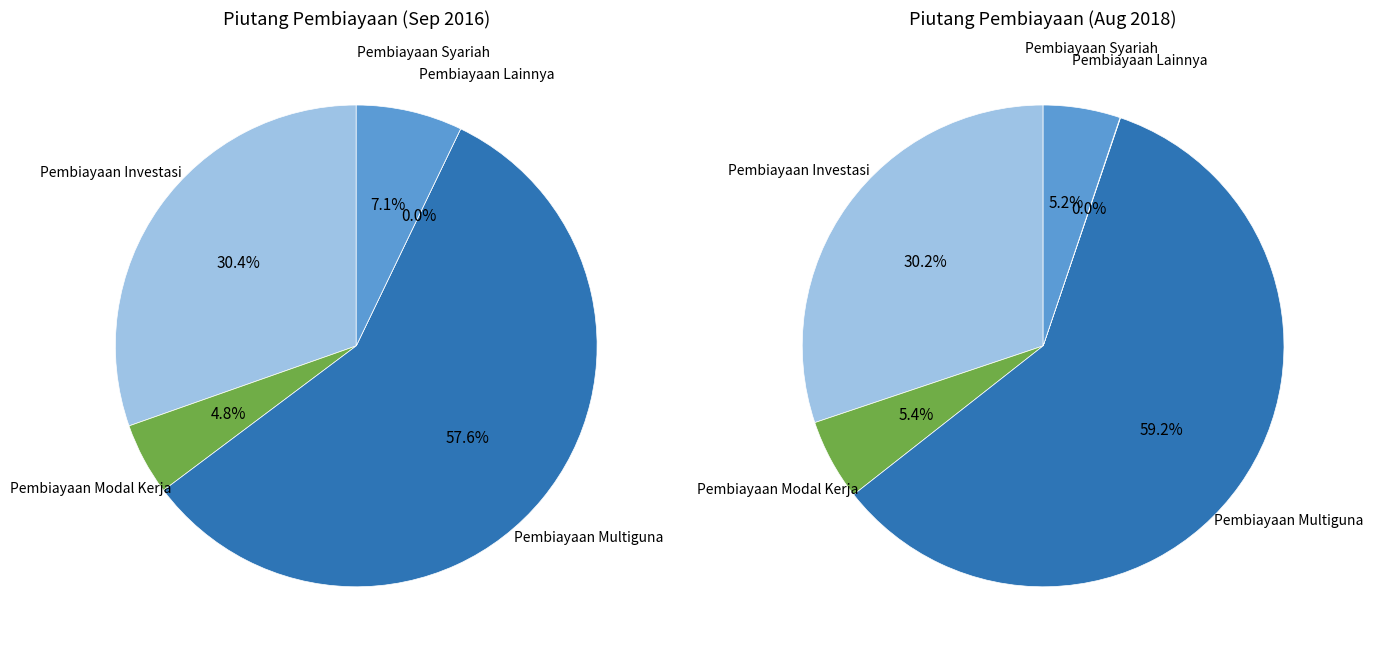

Combined, do Pembiayaan Syariah and Pembiayaan Modal Kerja account for over 50%?

No